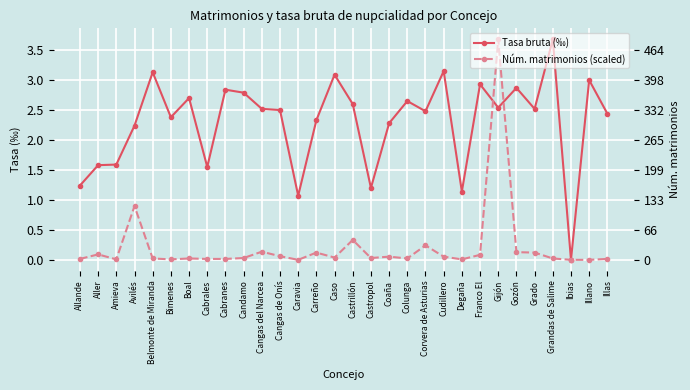

Reading left to right, extract all data points from this chart.

Tasa bruta (‰): Allande=1.2	Aller=1.6	Amieva=1.6	Avilés=2.2	Belmonte de Miranda=3.1	Bimenes=2.4	Boal=2.7	Cabrales=1.6	Cabranes=2.8	Candamo=2.8	Cangas del Narcea=2.5	Cangas de Onís=2.5	Caravia=1.1	Carreño=2.3	Caso=3.1	Castrillón=2.6	Castropol=1.2	Coaña=2.3	Colunga=2.6	Corvera de Asturias=2.5	Cudillero=3.1	Degaña=1.1	Franco El=2.9	Gijón=2.5	Gozón=2.9	Grado=2.5	Grandas de Salime=3.7	Ibias=0.0	Illano=3.0	Illas=2.4
Núm. matrimonios (scaled): Allande=0.0	Aller=0.1	Amieva=0.0	Avilés=0.9	Belmonte de Miranda=0.0	Bimenes=0.0	Boal=0.0	Cabrales=0.0	Cabranes=0.0	Candamo=0.0	Cangas del Narcea=0.1	Cangas de Onís=0.1	Caravia=0.0	Carreño=0.1	Caso=0.0	Castrillón=0.3	Castropol=0.0	Coaña=0.1	Colunga=0.0	Corvera de Asturias=0.2	Cudillero=0.1	Degaña=0.0	Franco El=0.1	Gijón=3.7	Gozón=0.1	Grado=0.1	Grandas de Salime=0.0	Ibias=0.0	Illano=0.0	Illas=0.0